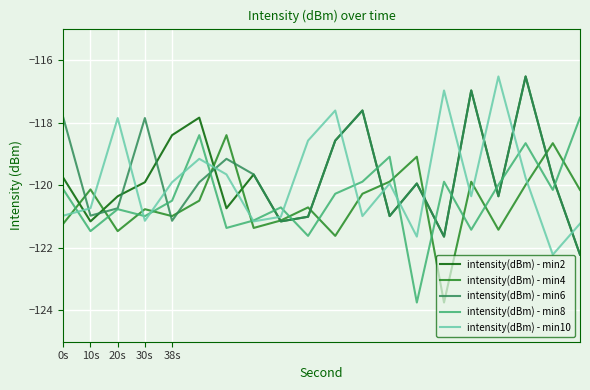

How many intersections are there between intensity(dBm) - min10 and intensity(dBm) - min2?

13